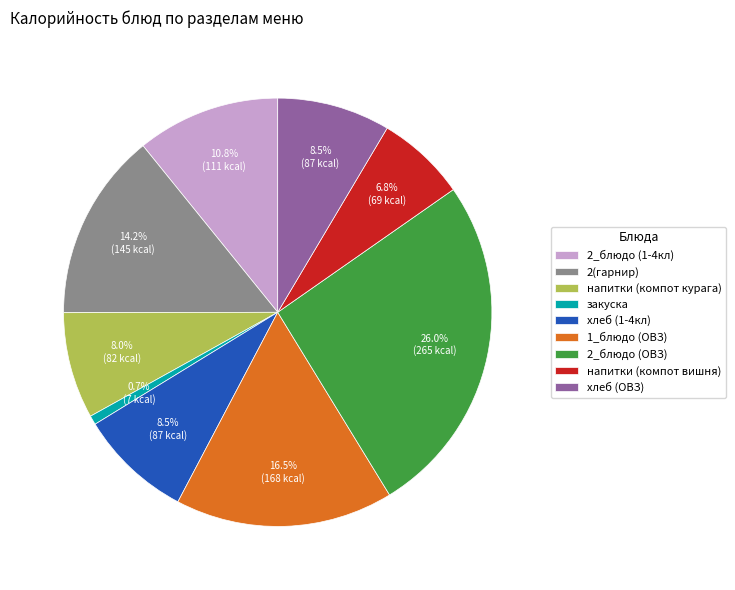

Count the number of slices in the pie.

9